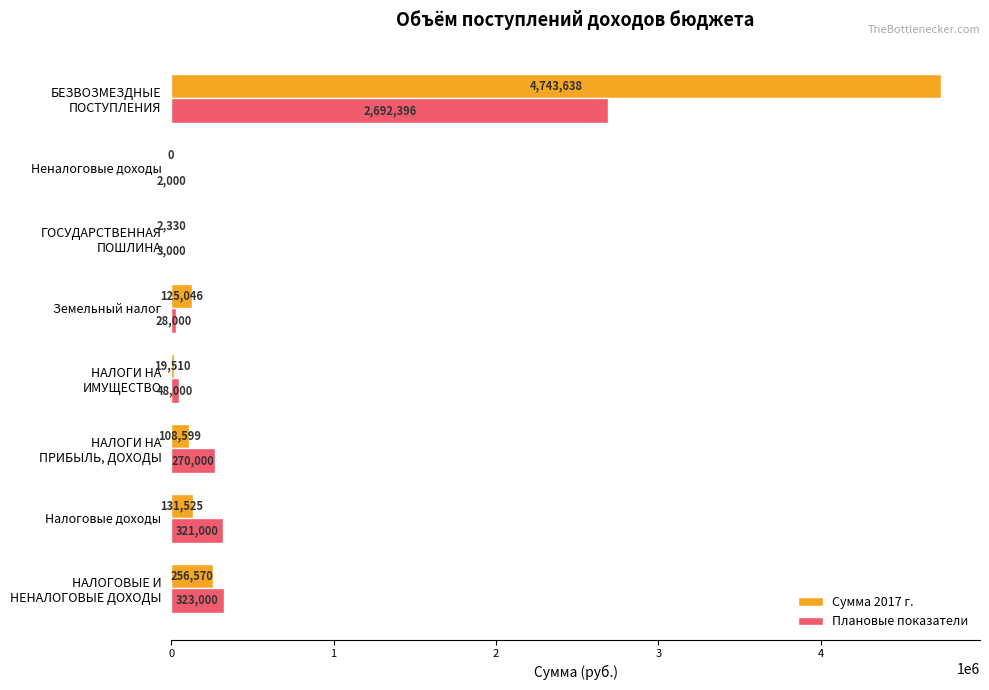

Read the Сумма 2017 г. value at Земельный налог.

125045.7